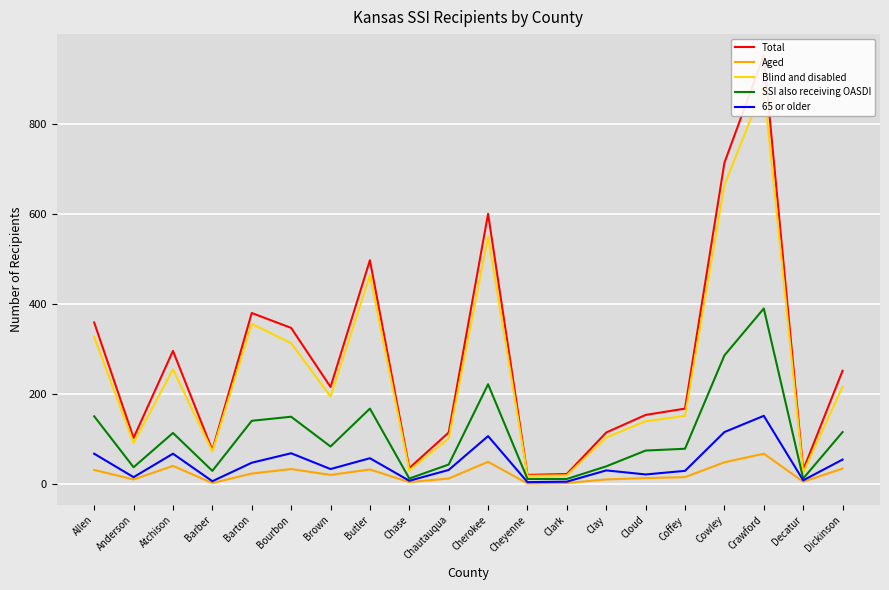

In 65 or older, how many points are higher than both neighbors (excluding endpoints)?

6